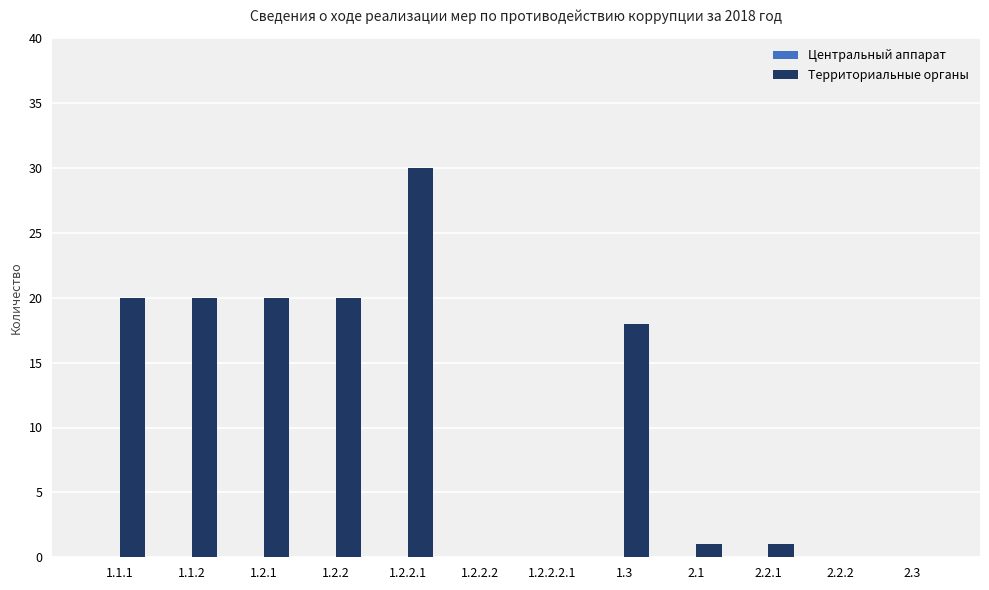

True or false: the data shows 0 at 1.2.2.2.

True